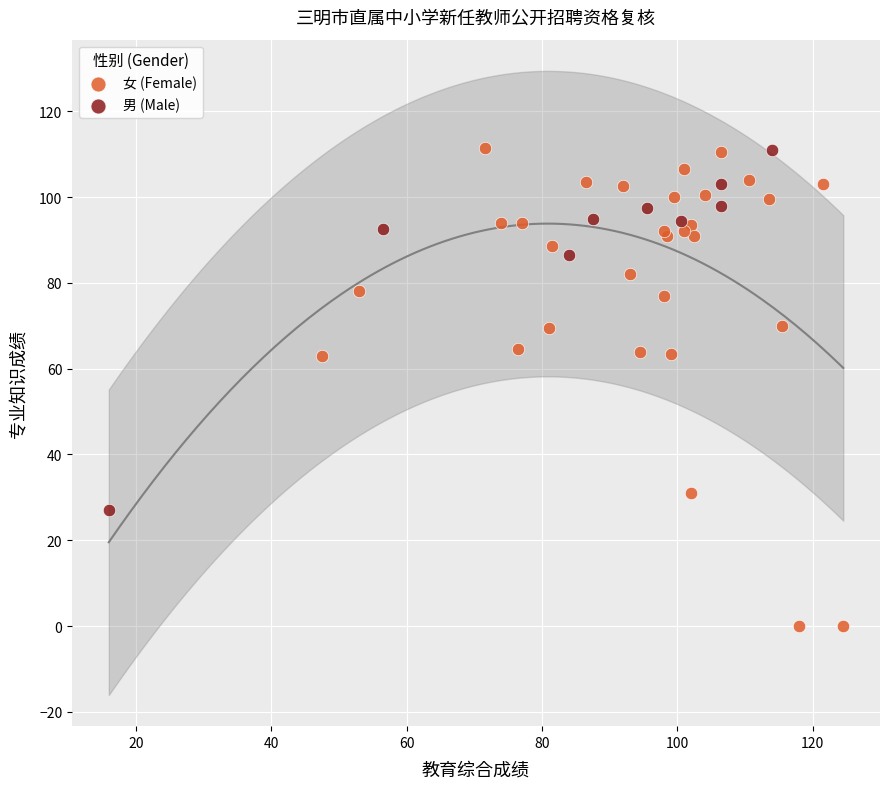

Which series contains the lowest Y value?

女 (Female)